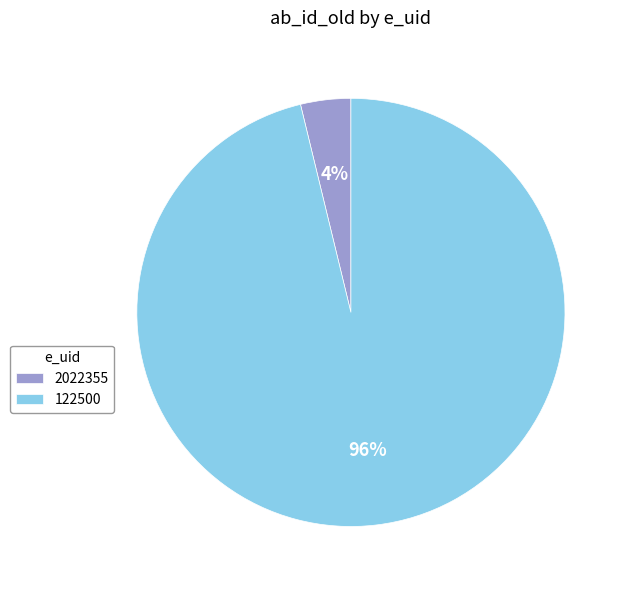

Count the number of slices in the pie.

2